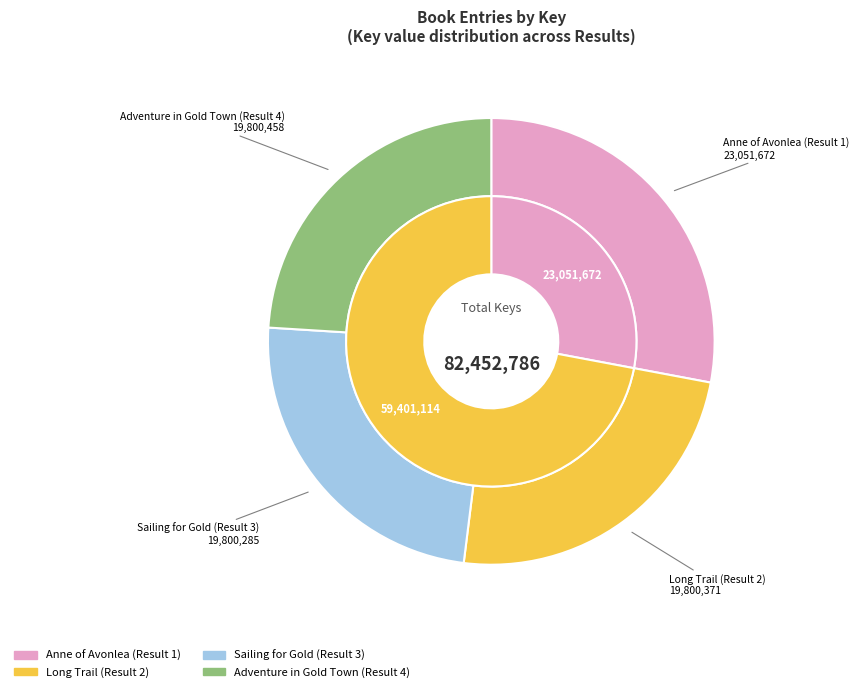

What percentage is NOT represented by Sailing for Gold (Result 3)?

76.0%